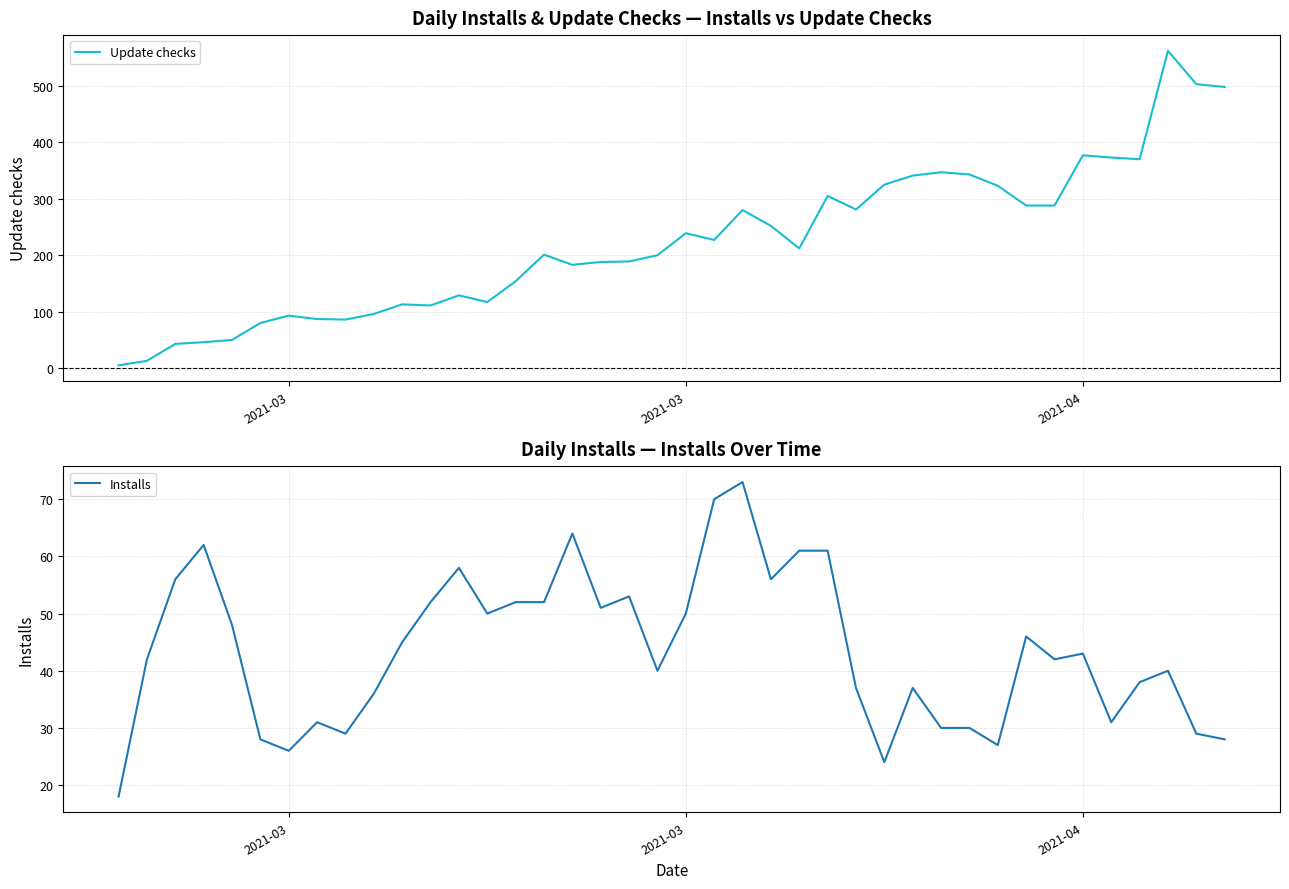

How many lines are shown in the chart?

2